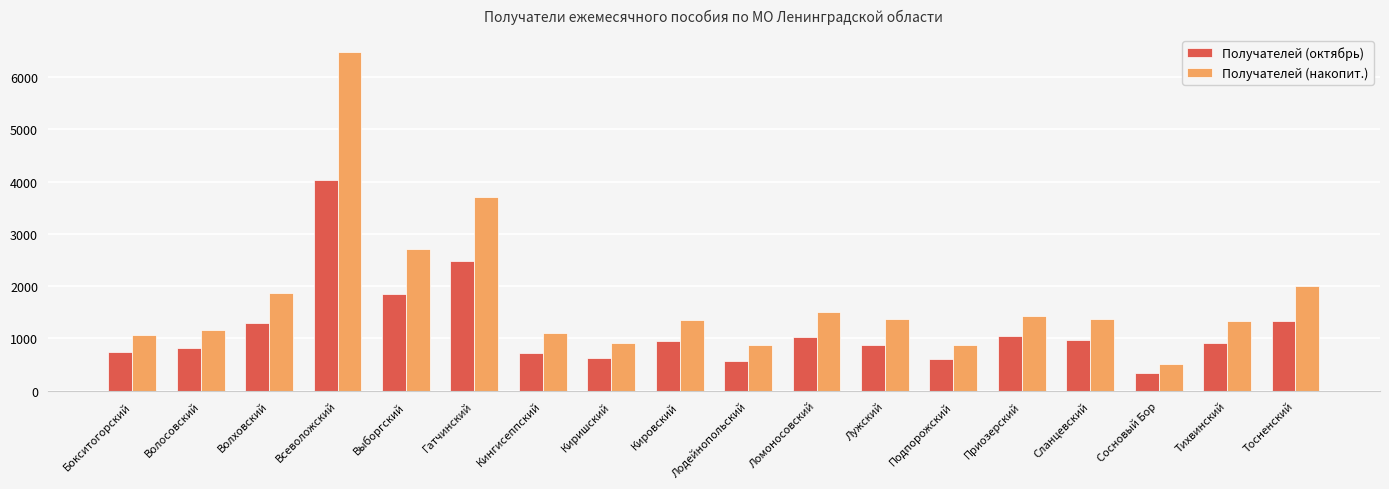

What is the difference between the maximum and minimum values in the Получателей (октябрь) series?

3705